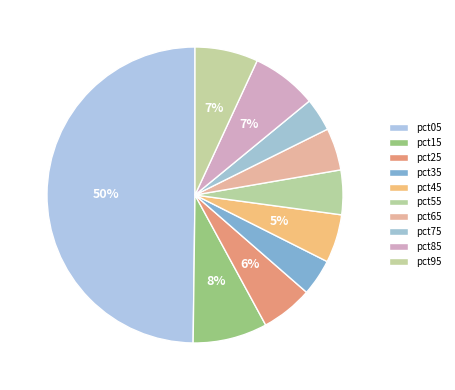

Does pct65 account for over 50% of the chart?

No